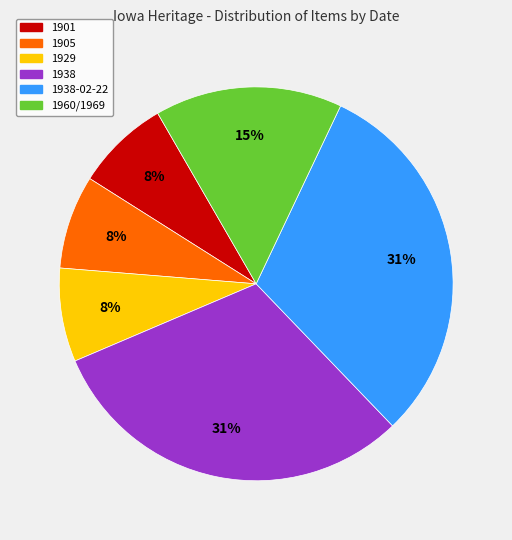

To the nearest percent, what is the average slice percentage?

17%